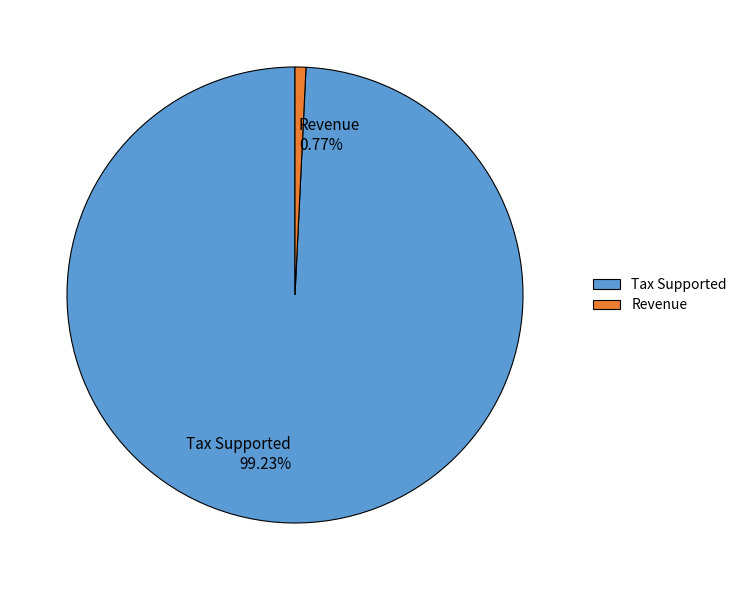

To the nearest percent, what is the average slice percentage?

50%